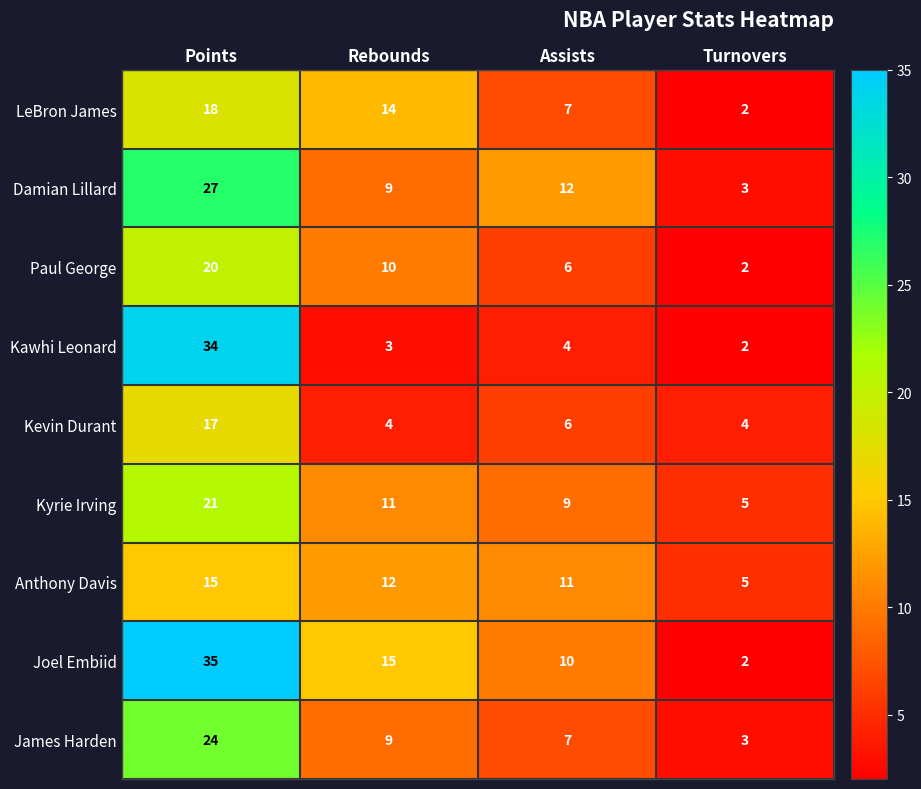

Is it true that LeBron James equals 7 at Assists?

True